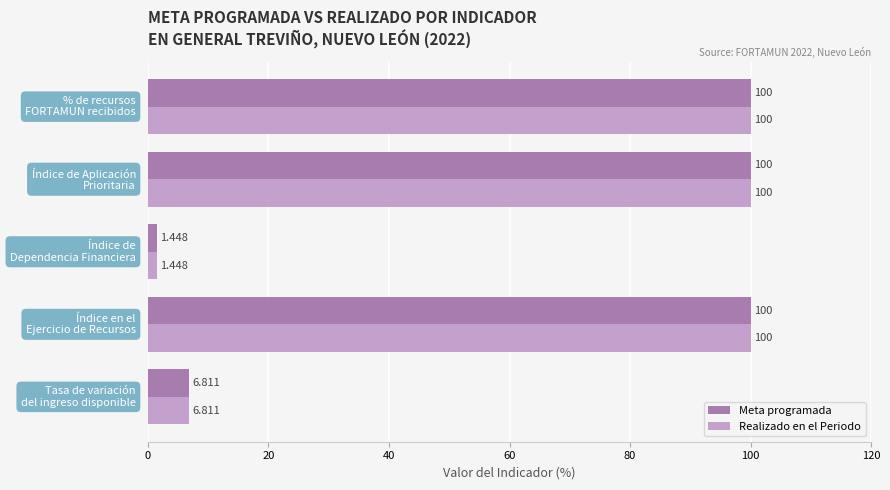

Count the number of data series in this chart.

2